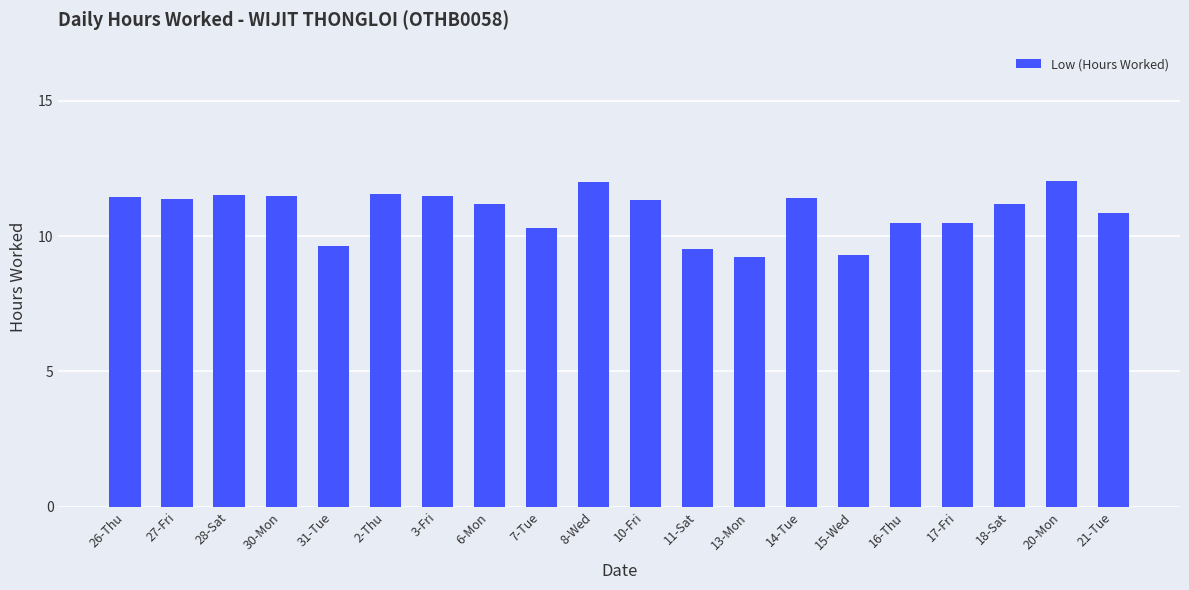

What is the sum of all values?

217.9